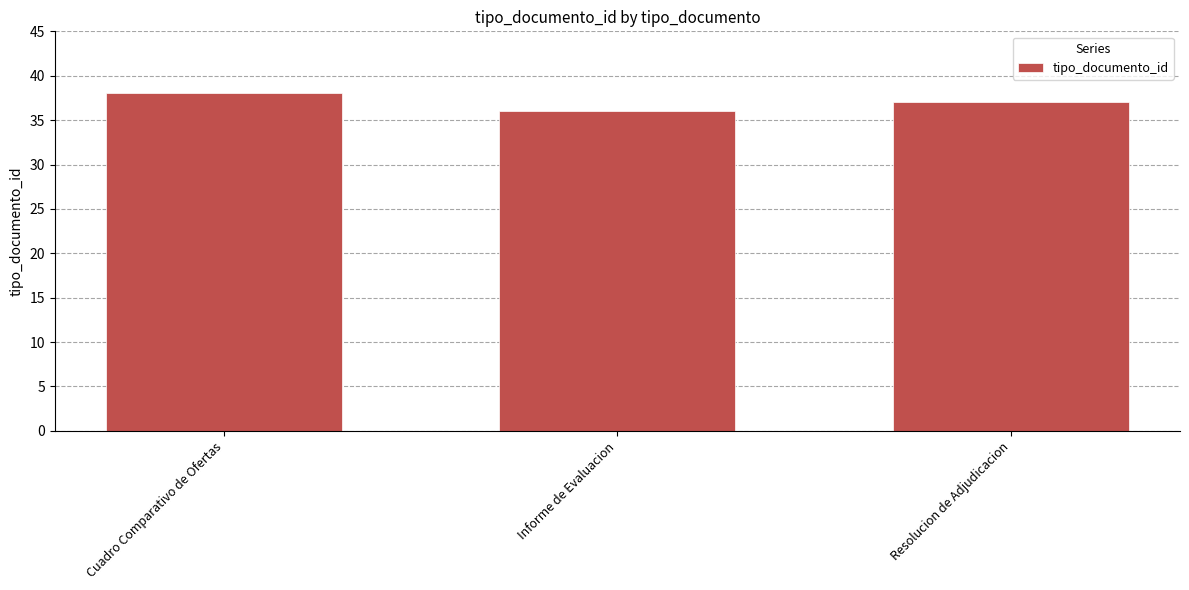

What is the value of the 2nd bar from the left?

36